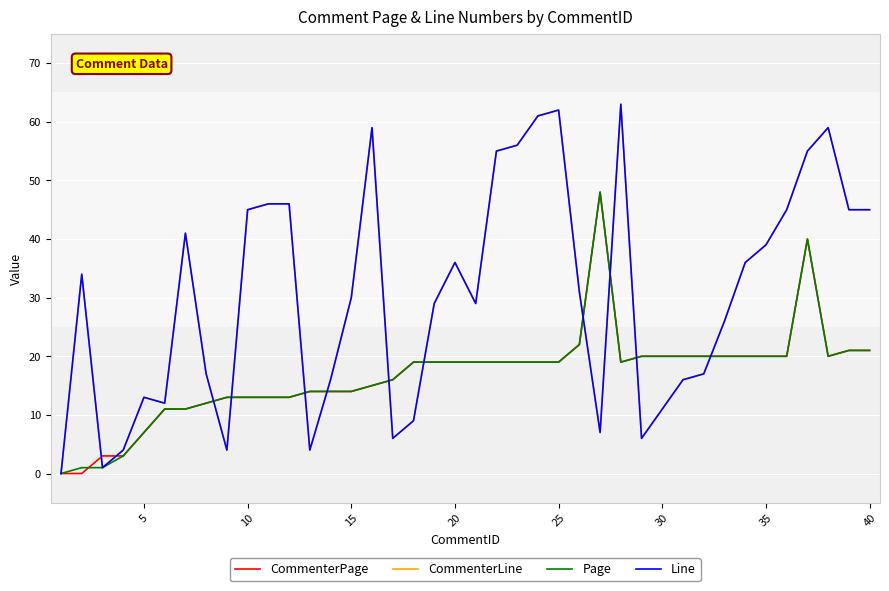

Which series has the largest total across all categories?

CommenterLine